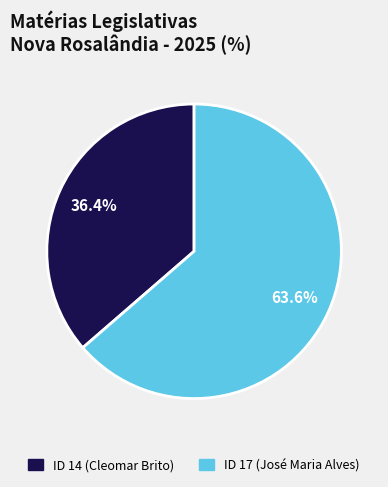

How much of the chart is everything except ID 17 (José Maria Alves)?

36.4%